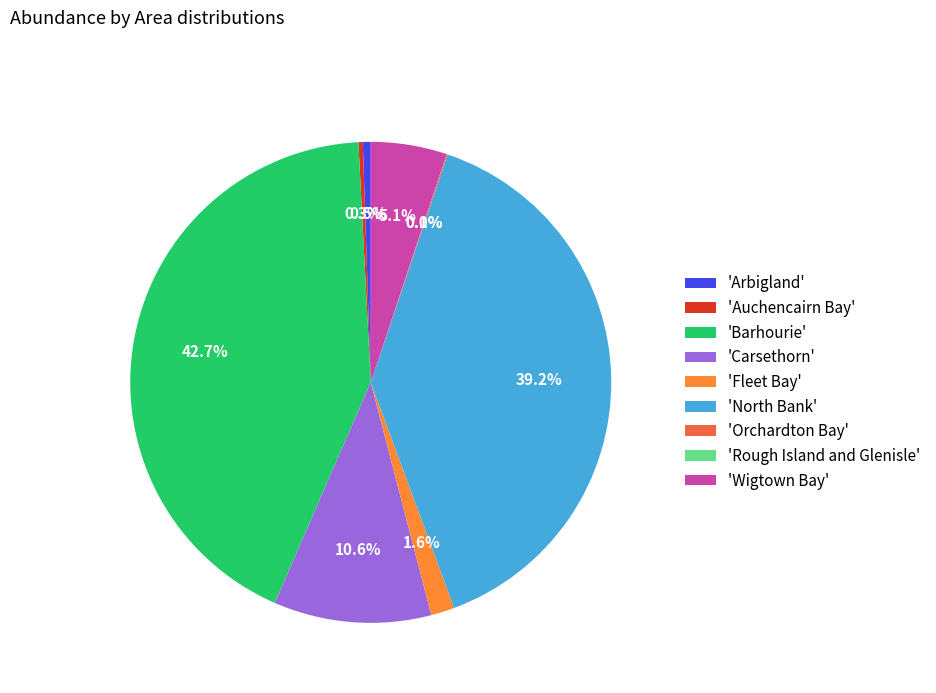

Does any single category account for the majority?

No